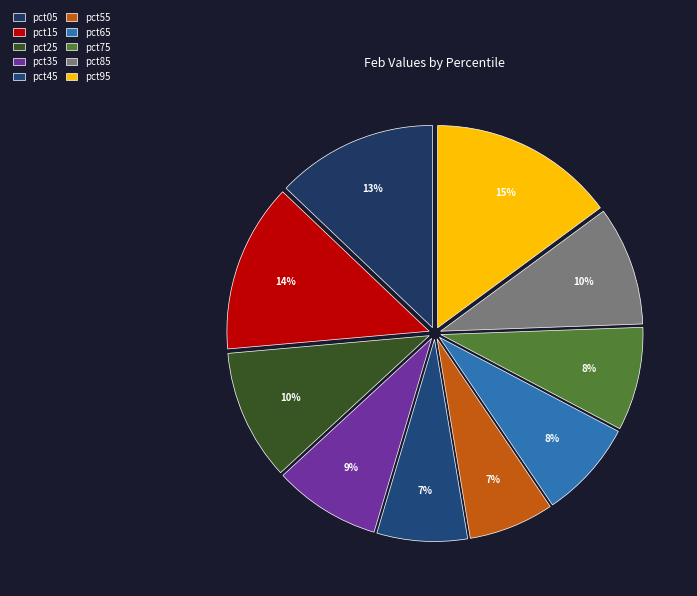

To the nearest percent, what percentage of the pie is pct85?

10%